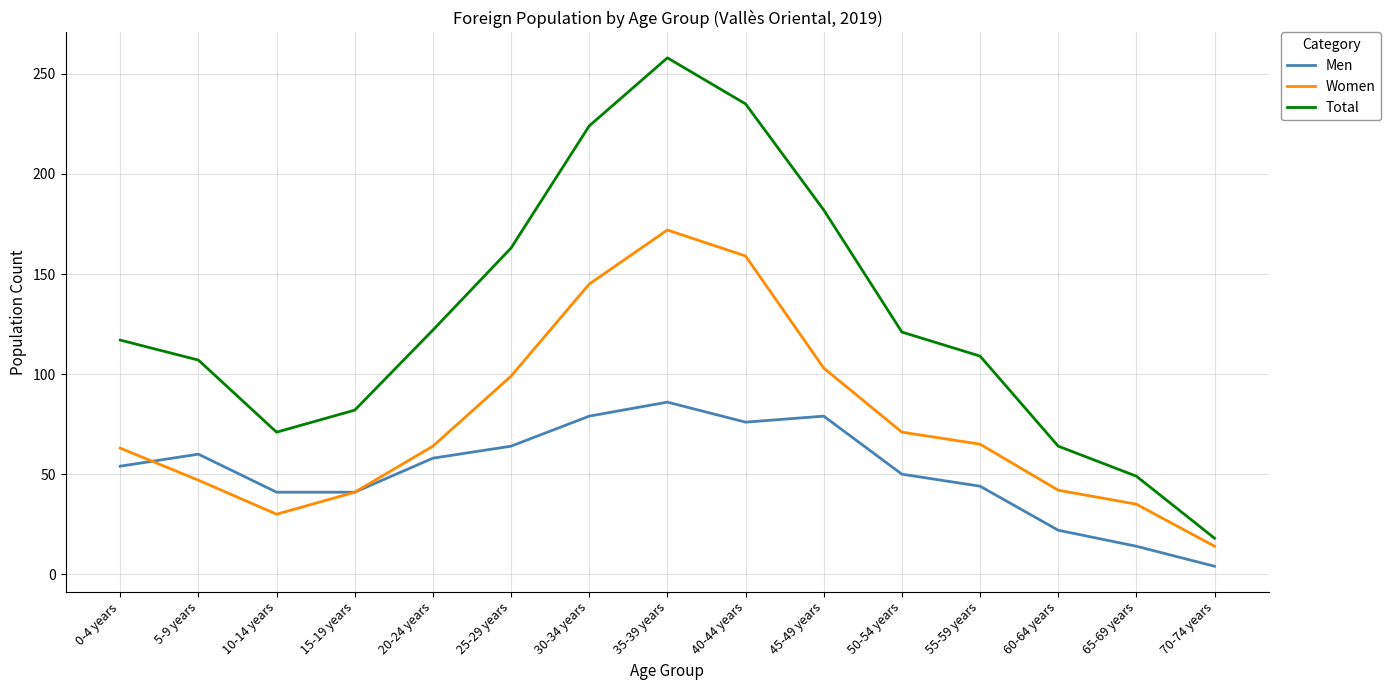

Which series has the largest range (max minus min)?

Total